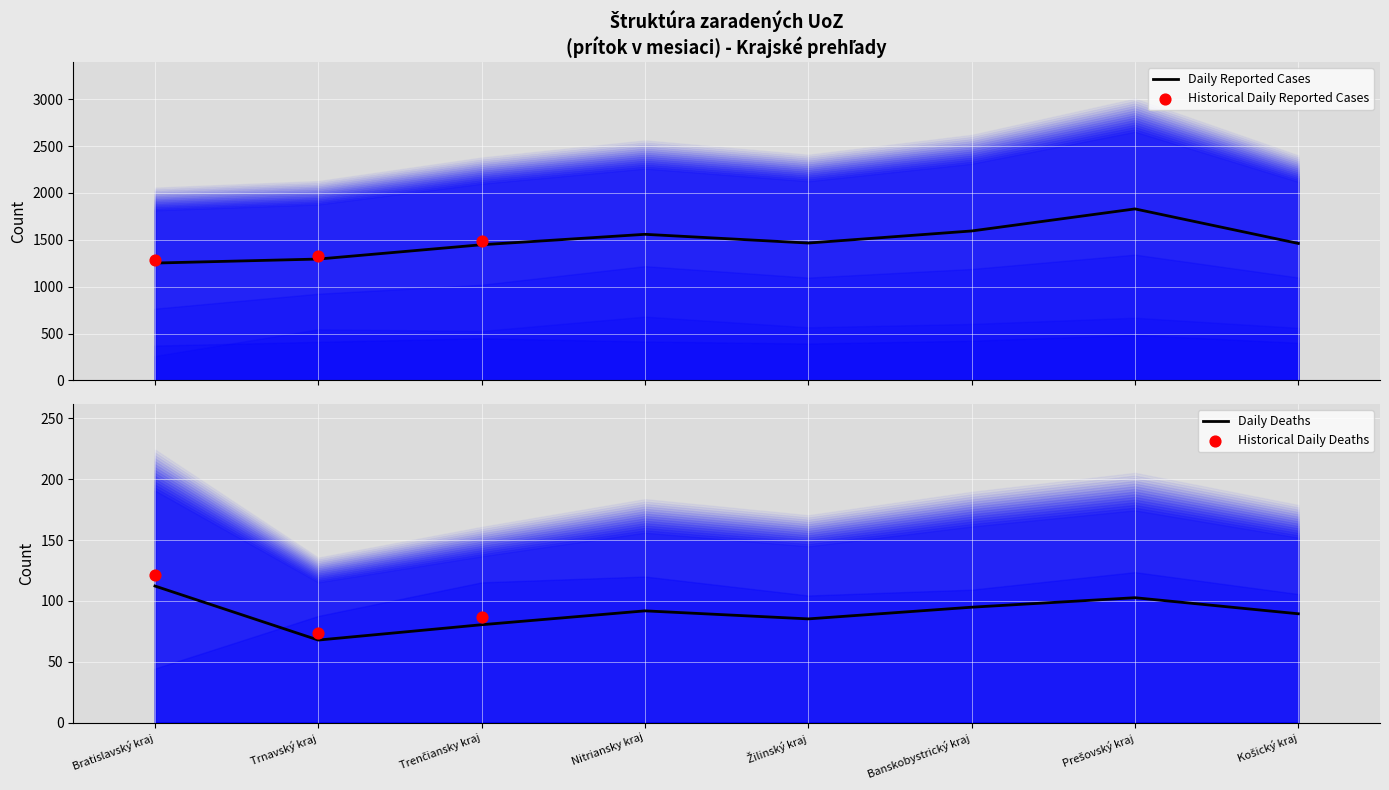

The value of Daily Deaths at Trnavský kraj is 91.9. True or false?

False